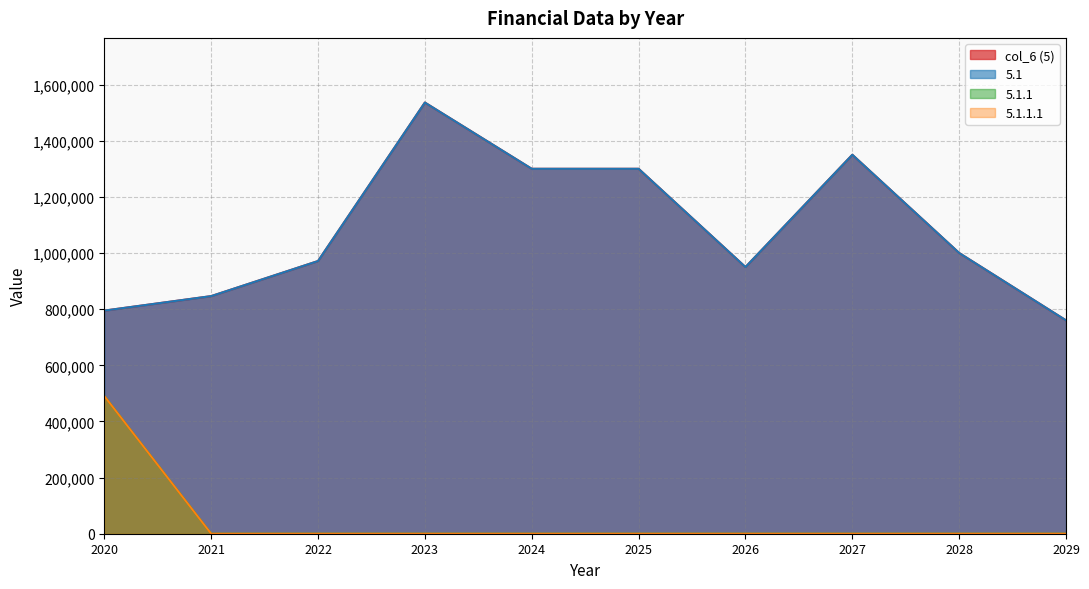

At which category is the sum across all series the highest?

2023